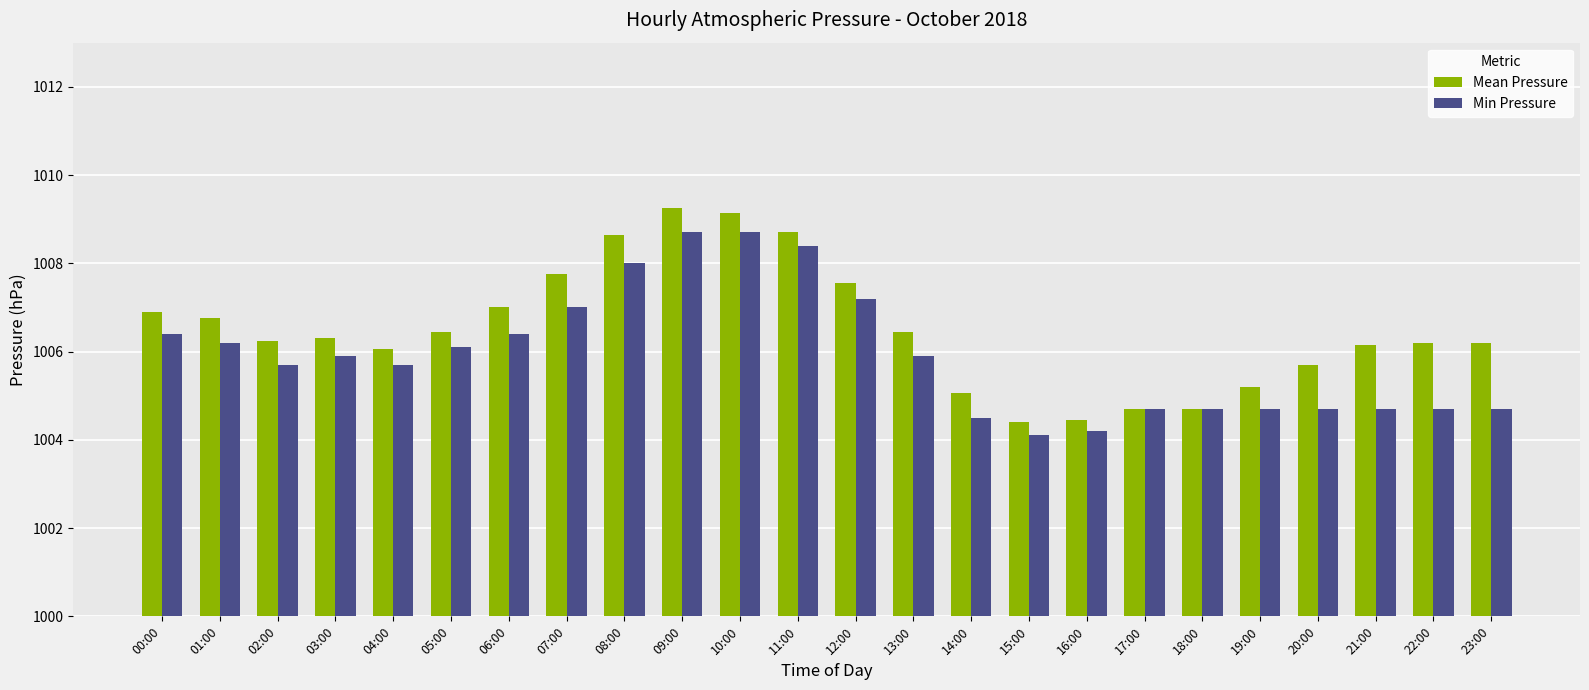

The Min Pressure series shows 1004.5 at 14:00. True or false?

True